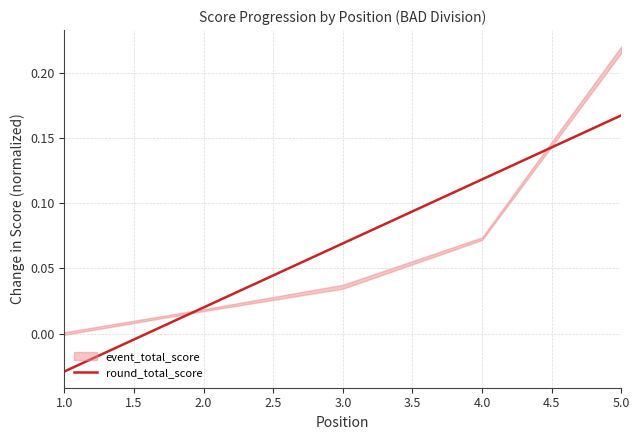

Is it true that the value at 1.0 is -0.0?

True